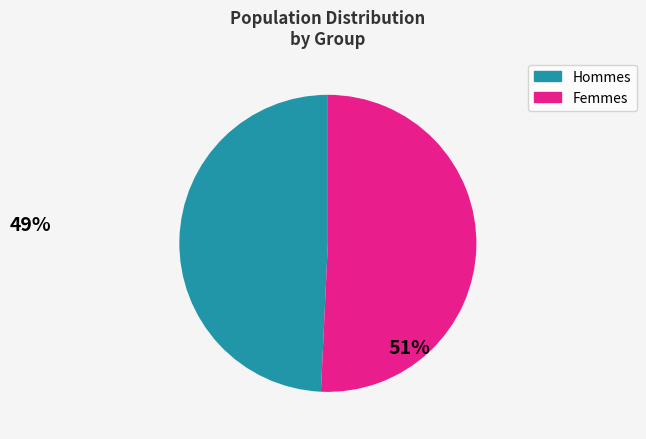

Does any single category account for the majority?

Yes